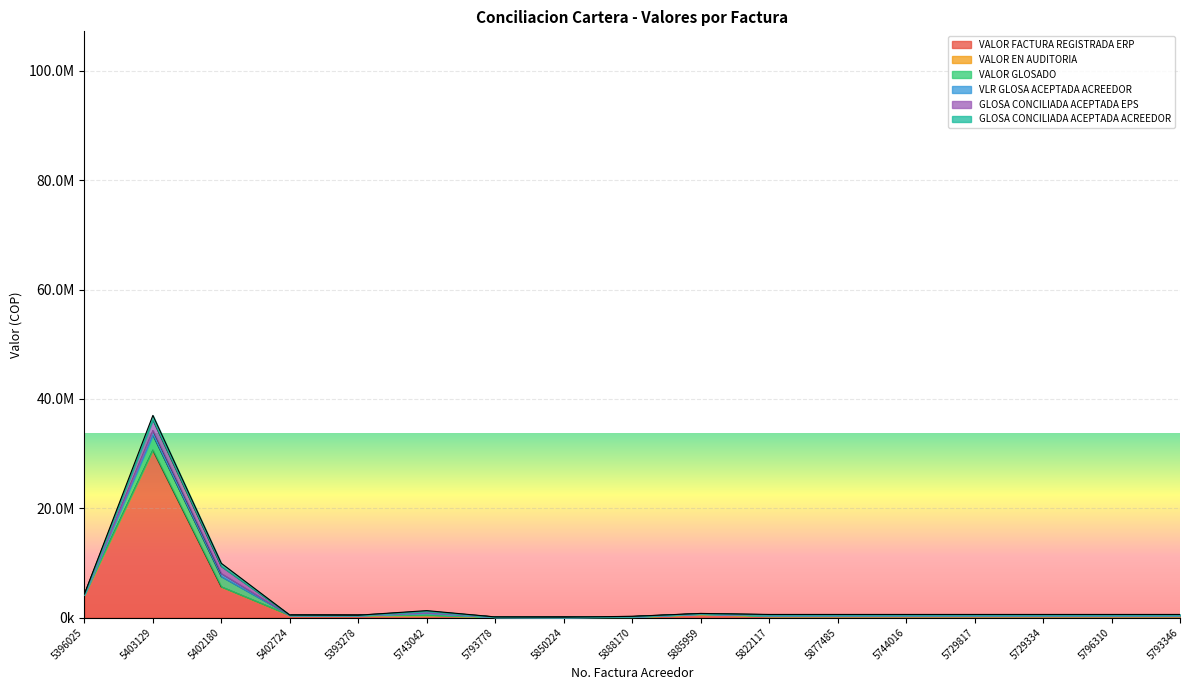

Where is VALOR EN AUDITORIA nearest to the value 0?

5396025